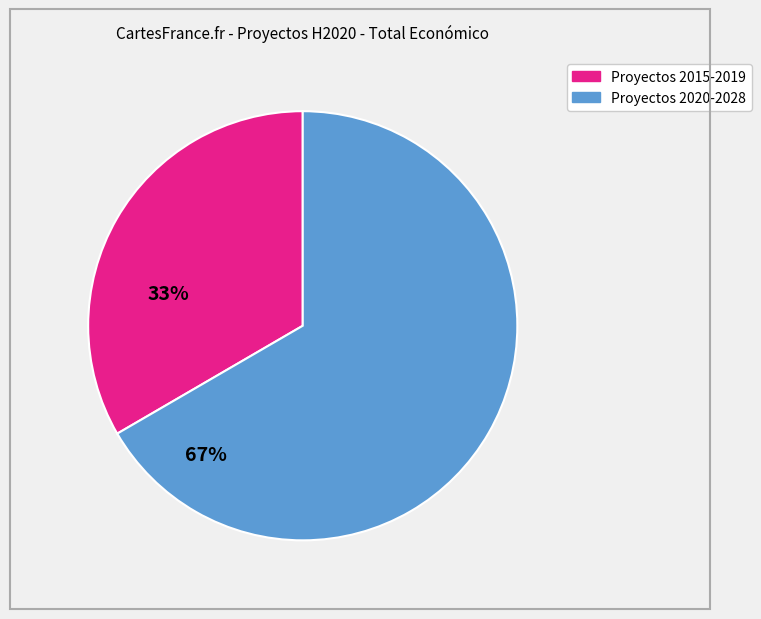

Is there a majority slice in this chart?

Yes